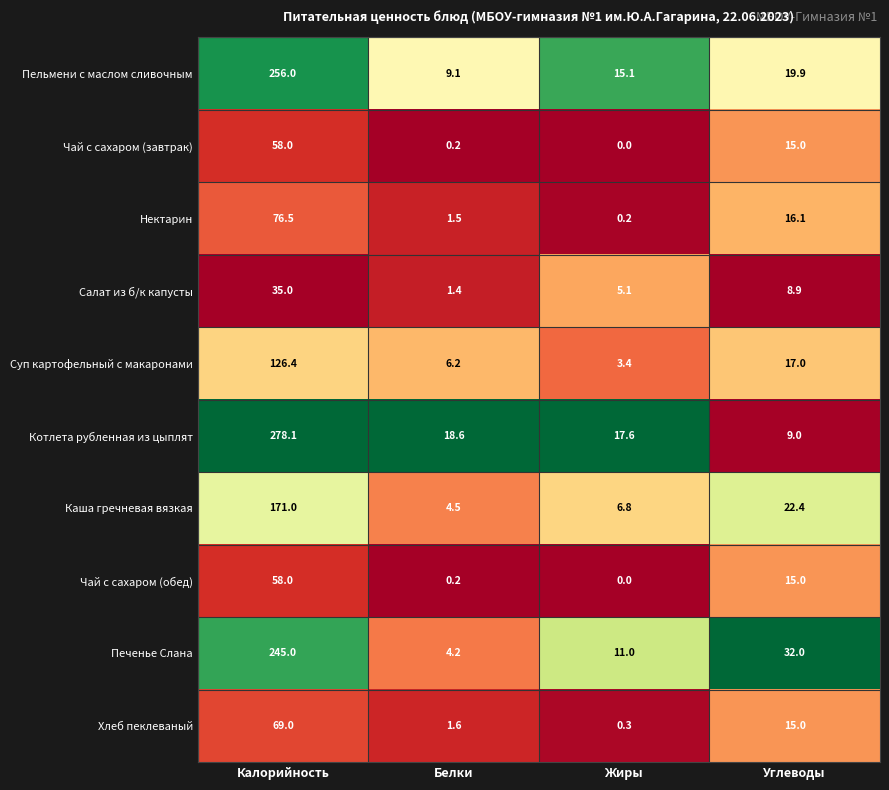

What is the difference between the maximum and minimum values in the Котлета рубленная из цыплят series?

269.1